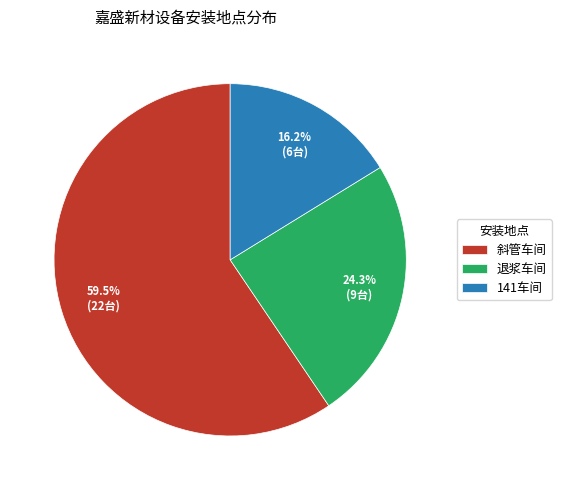

How many slices are in this pie chart?

3